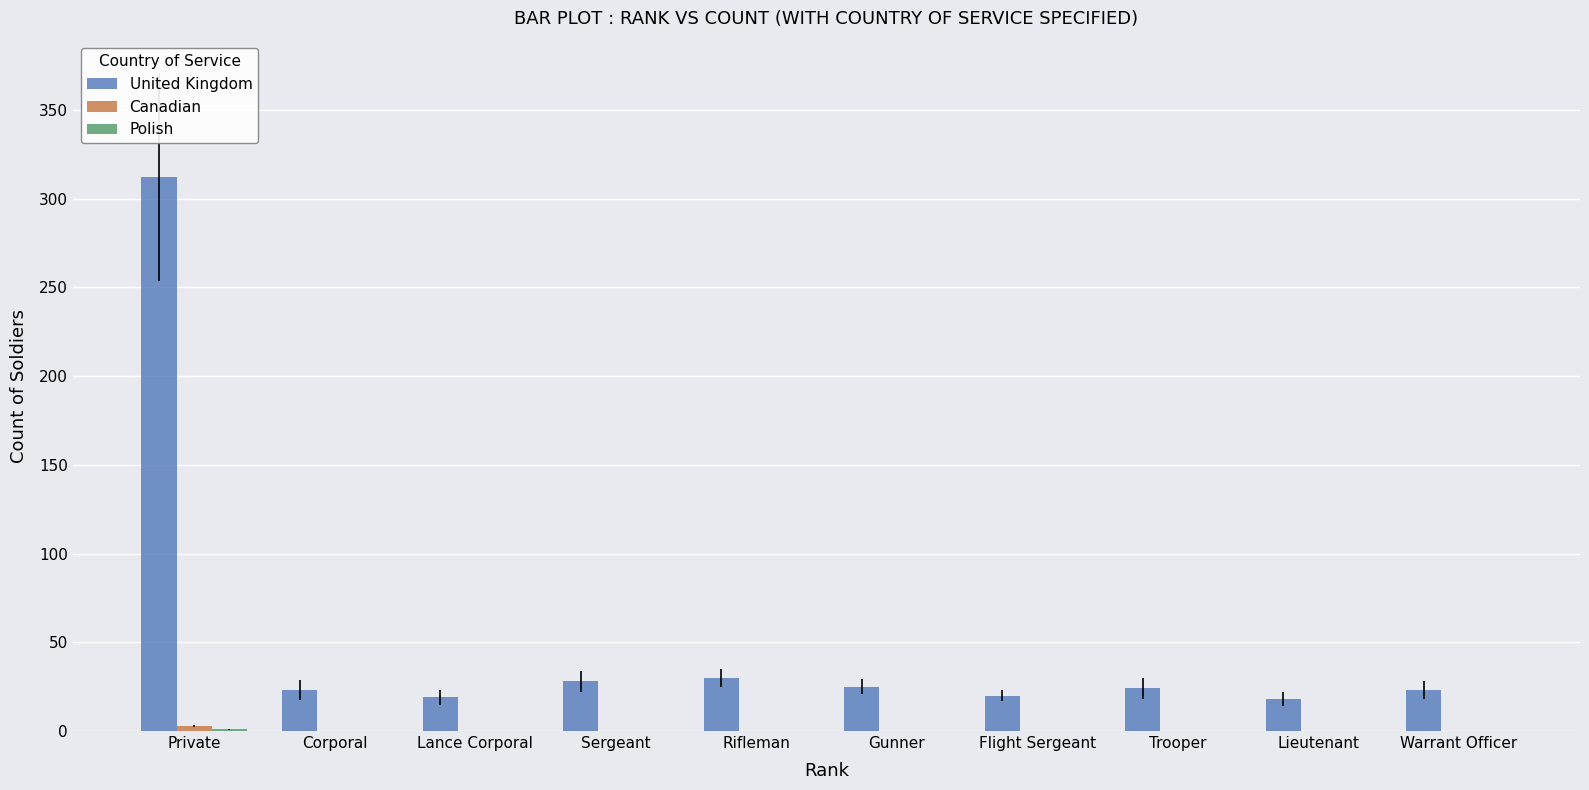

What is the maximum value for United Kingdom?

312